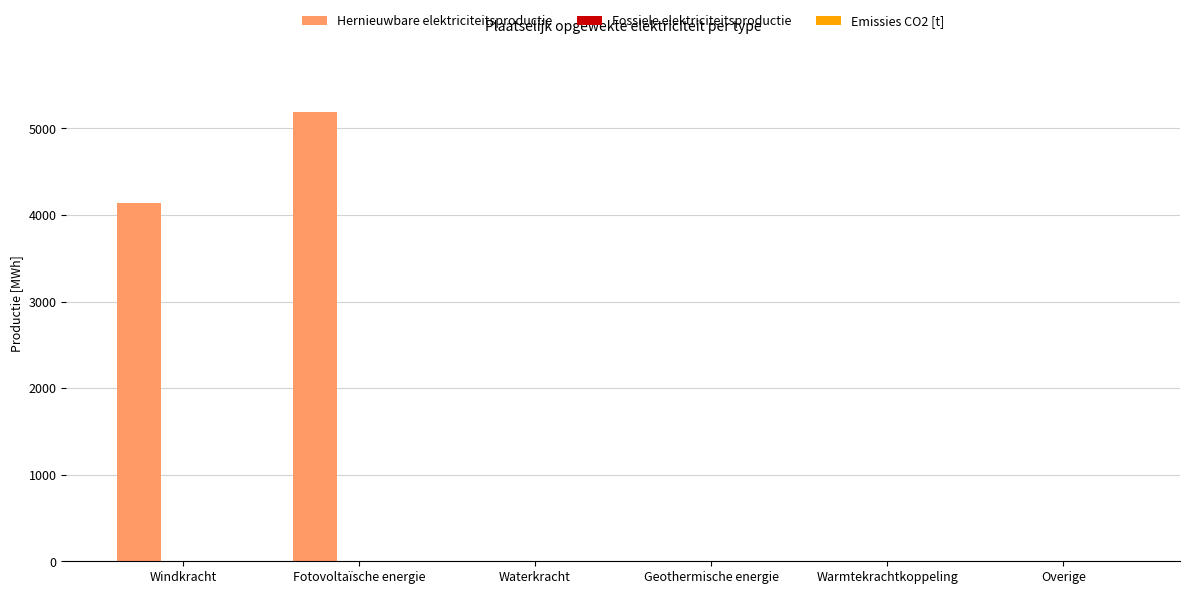

At which label is the value closest to 2593?

Windkracht